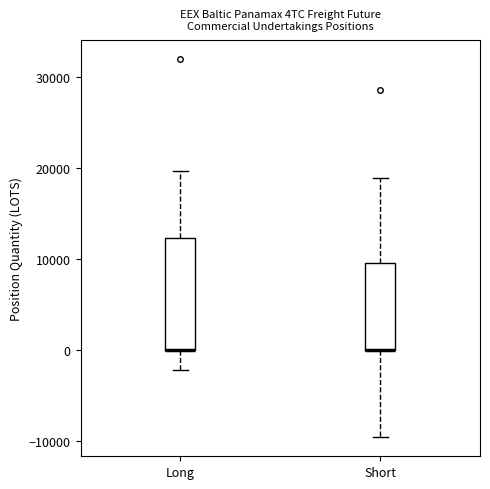

Reading left to right, read every box against the y-axis: the position of its median line, the range the box covers, and the ends of its whiskers. The values are not printed on the chart, so give them approximately, as read against the axis.

Long: median 0 (drawn on the box's lower edge), box 0 to 12000, whiskers -2000 to 20000
Short: median 0 (drawn on the box's lower edge), box 0 to 10000, whiskers -10000 to 19000